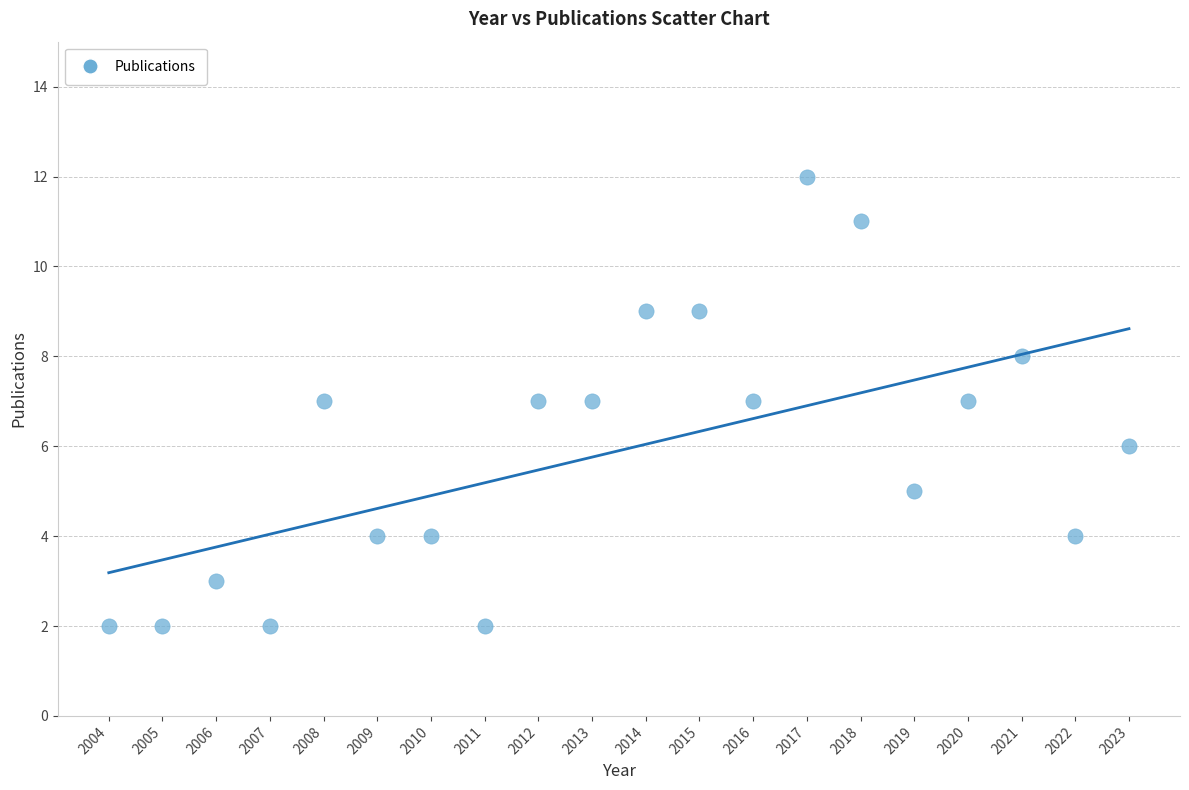

What is the range of Y values (max minus min)?

10